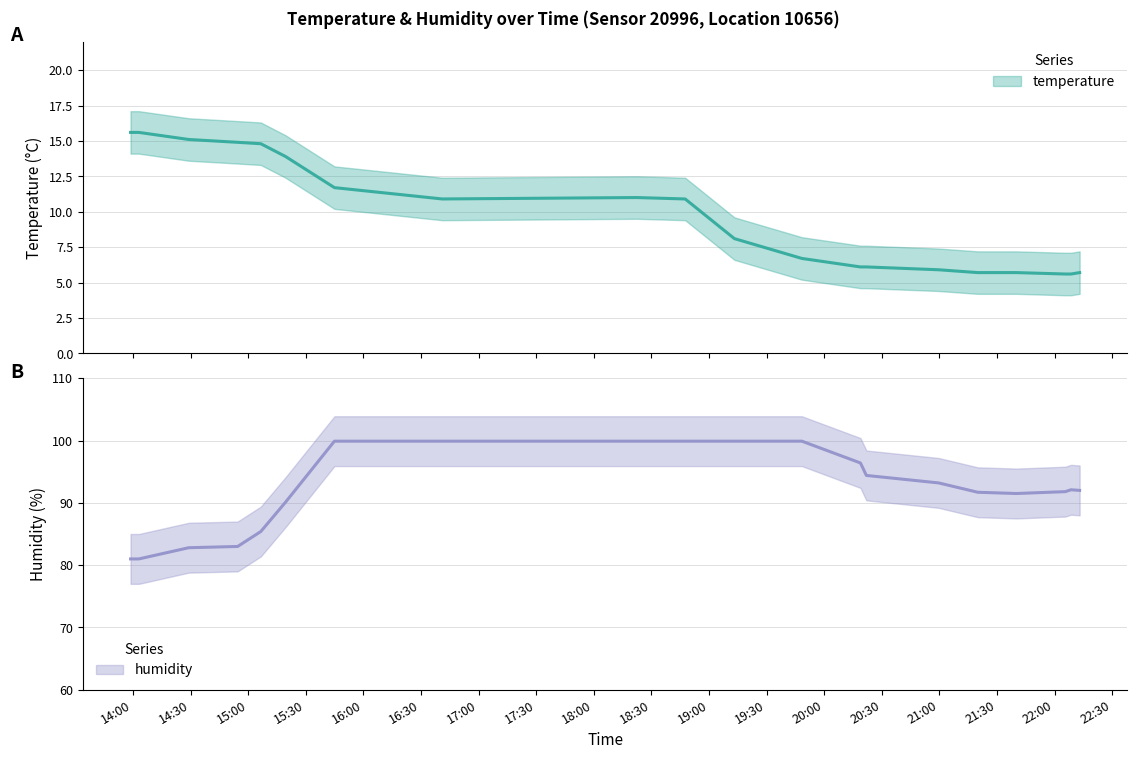

True or false: temperature and humidity intersect in this chart.

False